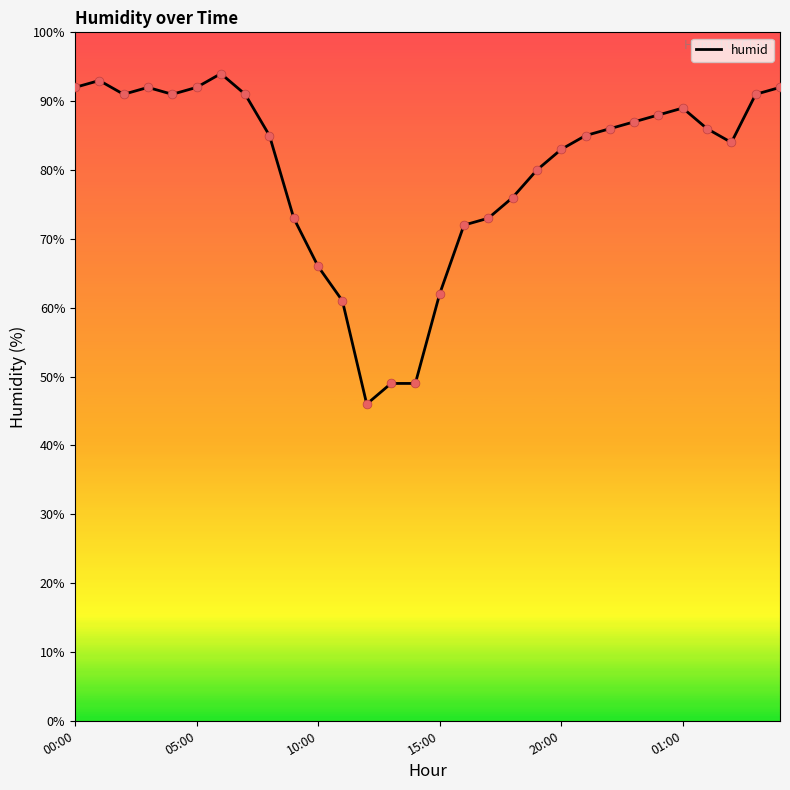

What is the difference between the maximum and minimum values?

48